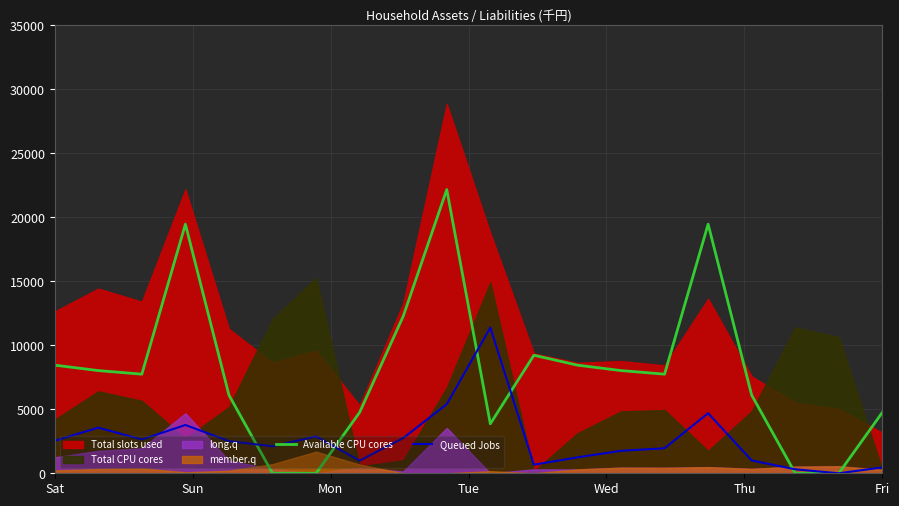

True or false: Queued Jobs and Available CPU cores intersect in this chart.

True